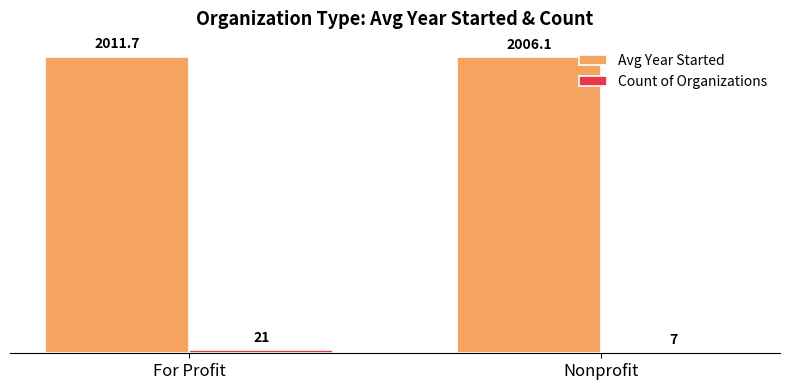

Rank the categories by Avg Year Started value from highest to lowest.

For Profit, Nonprofit